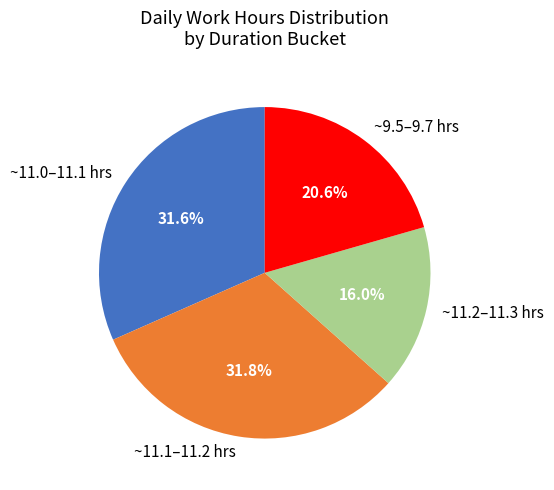

How many segments does this pie chart have?

4